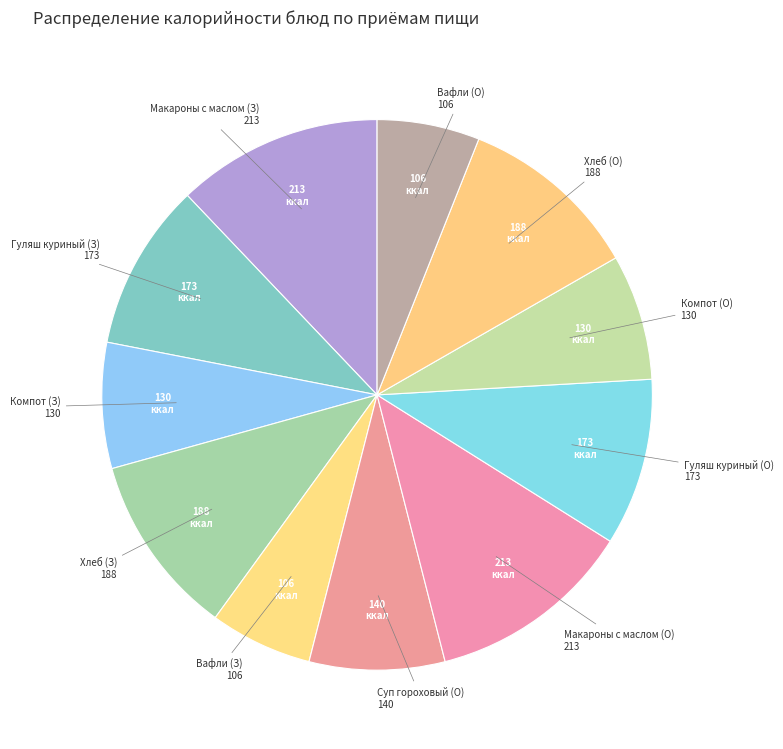

Which category has the smallest portion of the pie?

Вафли (Завтрак)